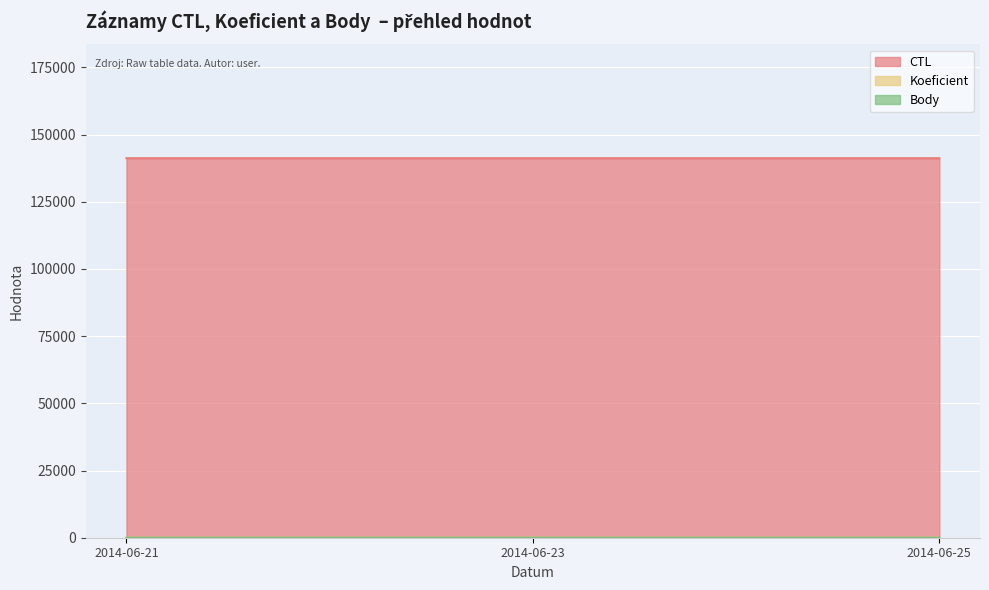

The value of Body at 2014-06-25 is 3. True or false?

True